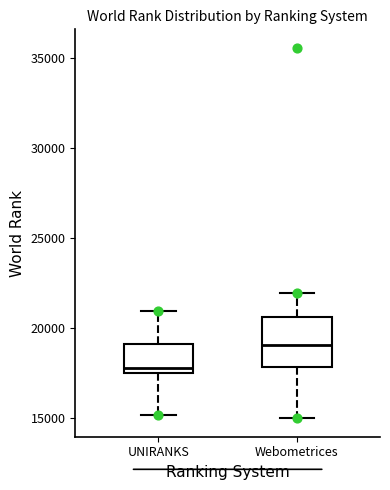

Reading left to right, transcribe this box plot: for each box, give where its median line is, the range the box spans, and where its two whiskers end, as read against the y-axis. The values are not printed on the chart, so give them approximately, as read against the axis.

UNIRANKS: median 17500 (just above the box's lower edge), box 17500 to 19000, whiskers 15000 to 21000
Webometrices: median 19000, box 18000 to 20500, whiskers 15000 to 22000